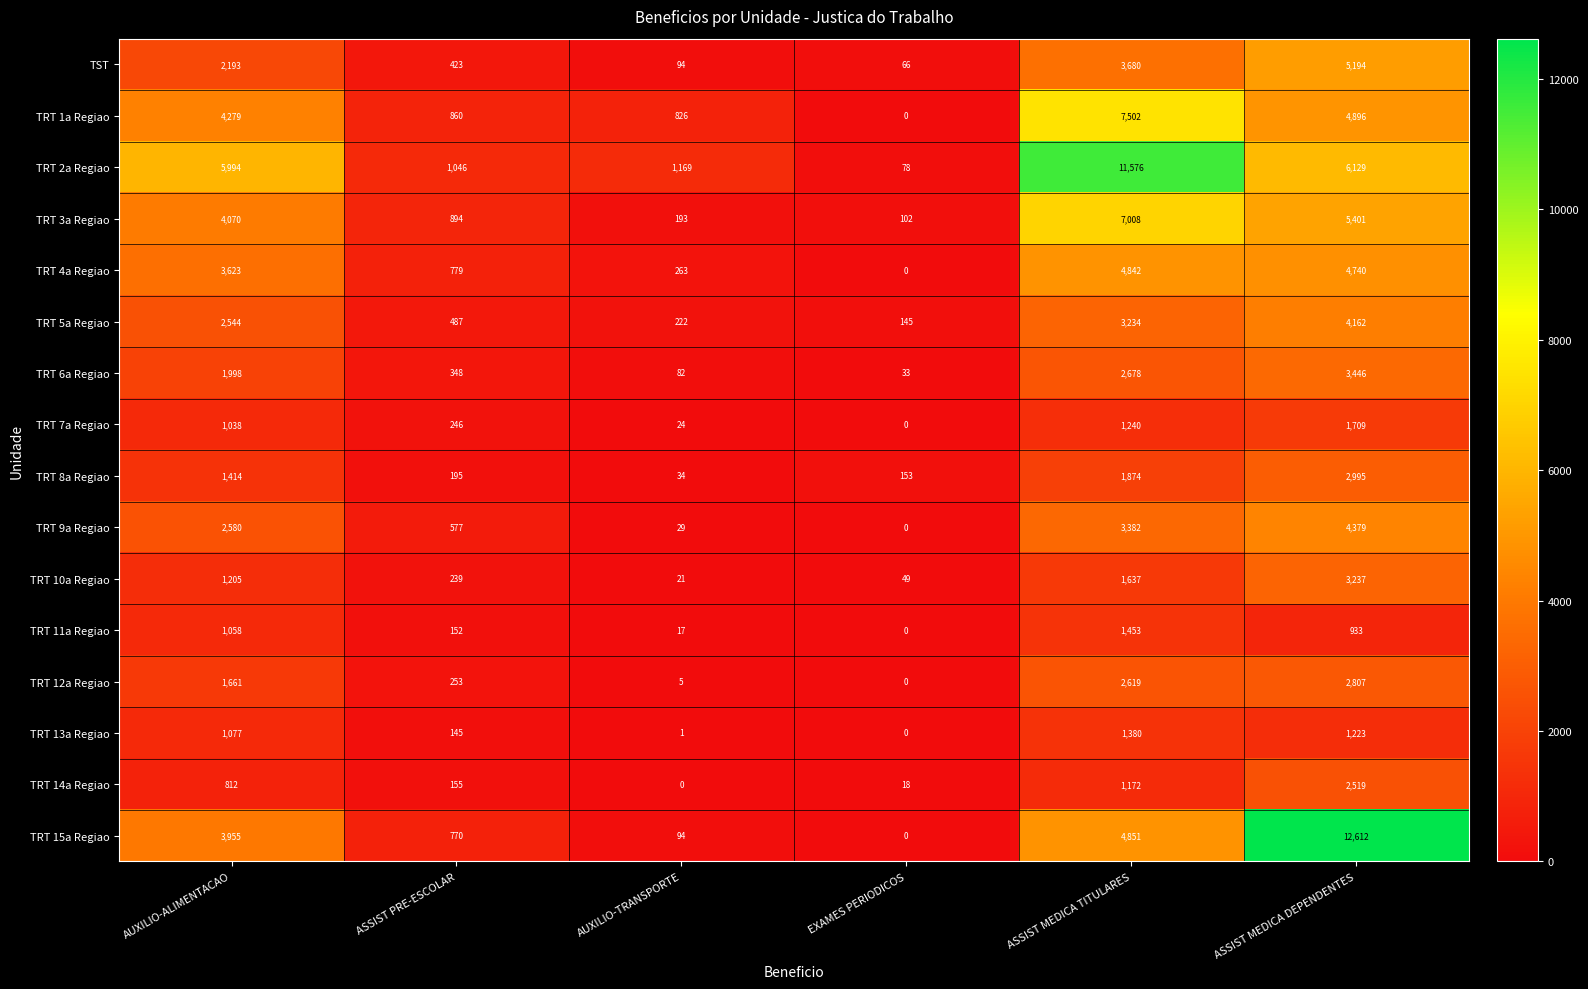

How many data points in TRT 7a Regiao are less than 1038?

3